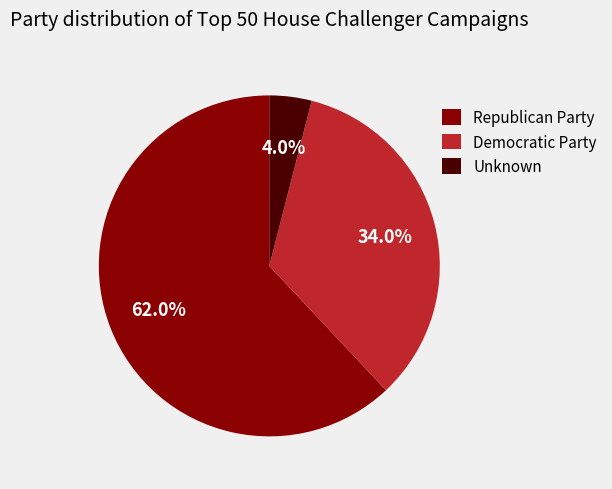

To the nearest percent, what percentage of the pie is Unknown?

4%